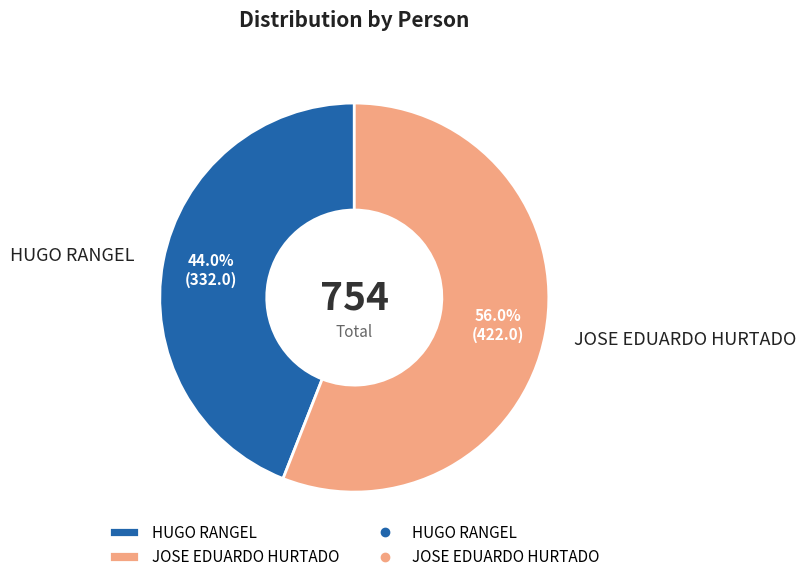

What percentage is the JOSE EDUARDO HURTADO slice, to the nearest percent?

56%